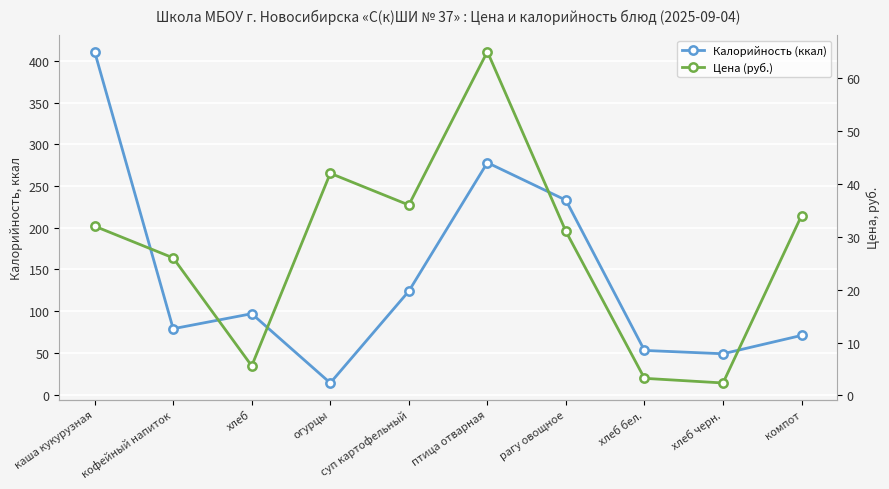

How many lines are shown in the chart?

2